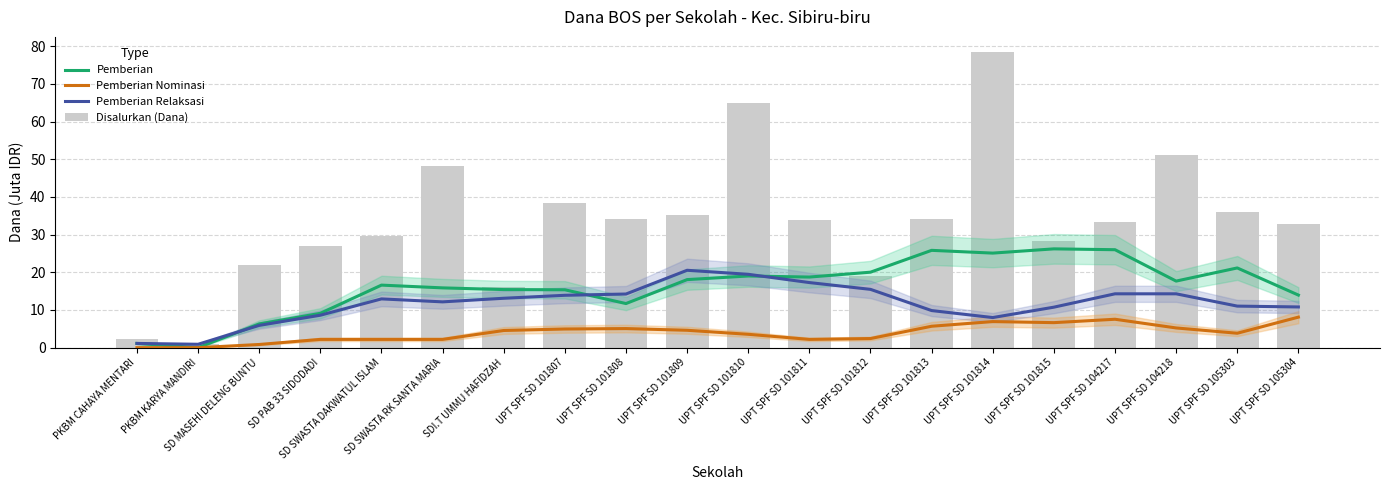

Which series has the largest total across all categories?

Disalurkan (Dana)